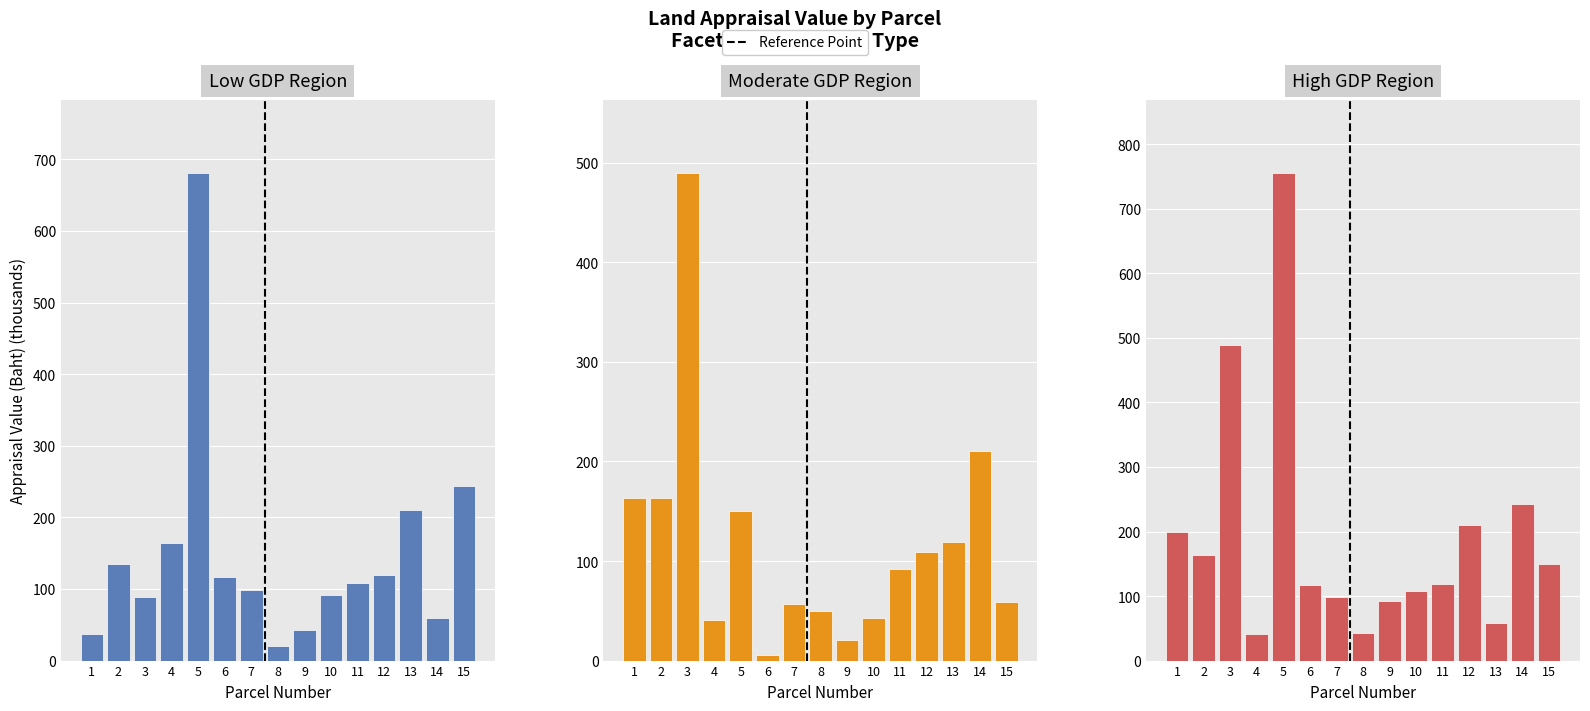

Rank the categories by Low GDP Region value from highest to lowest.

5, 15, 13, 4, 2, 12, 6, 11, 7, 10, 3, 14, 9, 1, 8